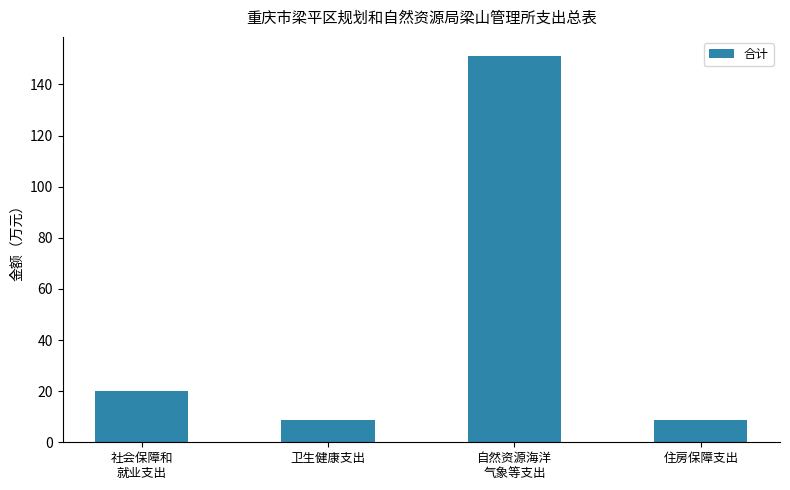

The chart shows a value of 20.1 at 社会保障和
就业支出. True or false?

True